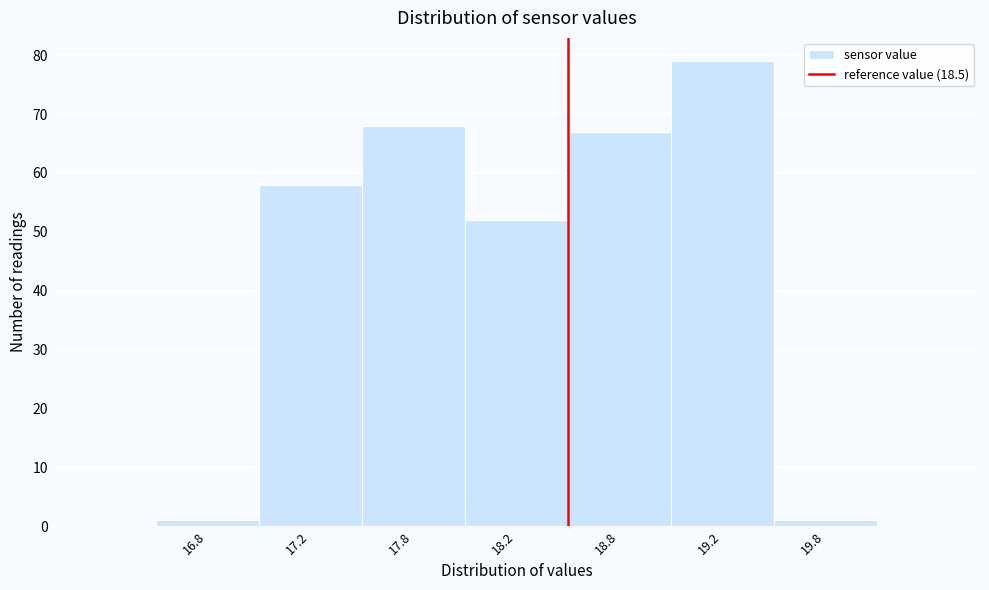

Reading left to right, extract all data points from this chart.

16.8=1	17.2=58	17.8=68	18.2=52	18.8=67	19.2=79	19.8=1